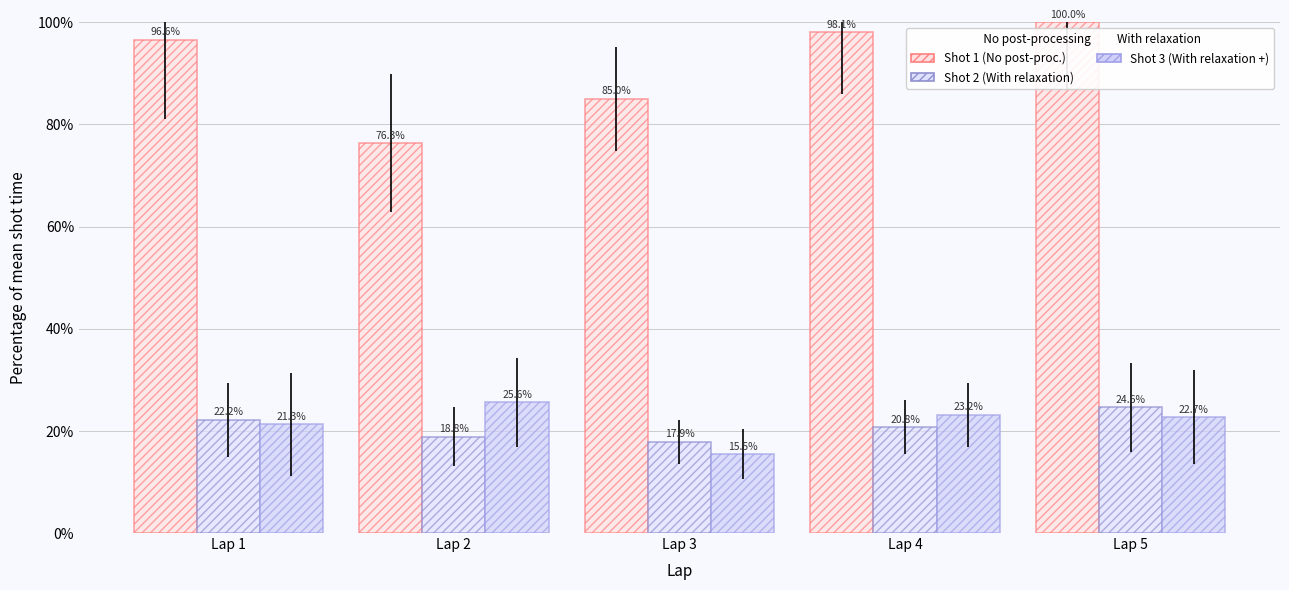

How many categories are shown in the chart?

5